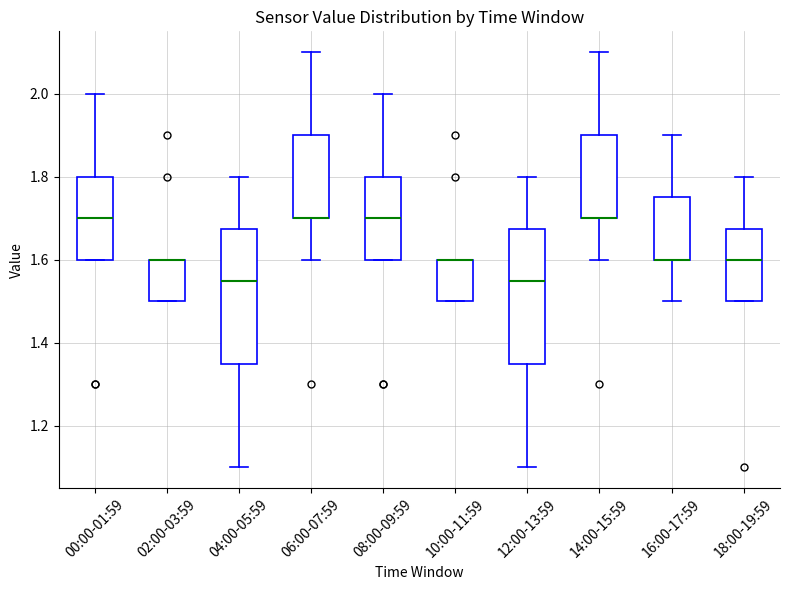

Reading left to right, read every box against the y-axis: the position of its median line, the range the box covers, and the ends of its whiskers. The values are not printed on the chart, so give them approximately, as read against the axis.

00:00-01:59: median 1.70, box 1.60 to 1.80, whiskers 1.60 to 2.00
02:00-03:59: median 1.60 (drawn on the box's upper edge), box 1.50 to 1.60, whiskers 1.50 to 1.60
04:00-05:59: median 1.56, box 1.36 to 1.68, whiskers 1.10 to 1.80
06:00-07:59: median 1.70 (drawn on the box's lower edge), box 1.70 to 1.90, whiskers 1.60 to 2.10
08:00-09:59: median 1.70, box 1.60 to 1.80, whiskers 1.60 to 2.00
10:00-11:59: median 1.60 (drawn on the box's upper edge), box 1.50 to 1.60, whiskers 1.50 to 1.60
12:00-13:59: median 1.56, box 1.36 to 1.68, whiskers 1.10 to 1.80
14:00-15:59: median 1.70 (drawn on the box's lower edge), box 1.70 to 1.90, whiskers 1.60 to 2.10
16:00-17:59: median 1.60 (drawn on the box's lower edge), box 1.60 to 1.76, whiskers 1.50 to 1.90
18:00-19:59: median 1.60, box 1.50 to 1.68, whiskers 1.50 to 1.80